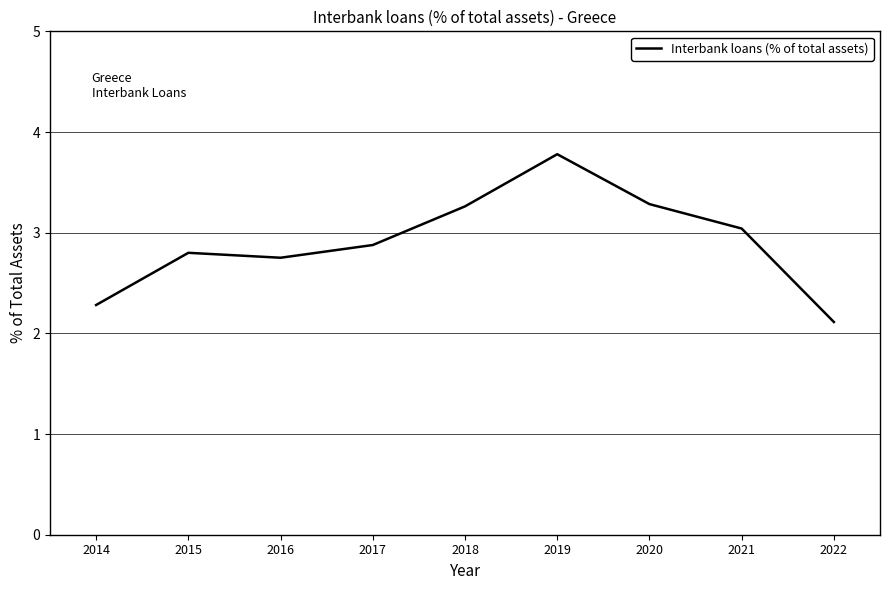

Reading right to left, extract all data points from this chart.

2022=2.1	2021=3.0	2020=3.3	2019=3.8	2018=3.3	2017=2.9	2016=2.8	2015=2.8	2014=2.3